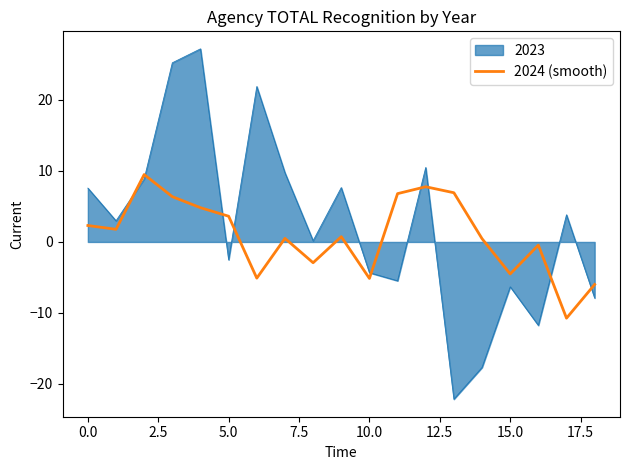

Which series has the largest range (max minus min)?

2023